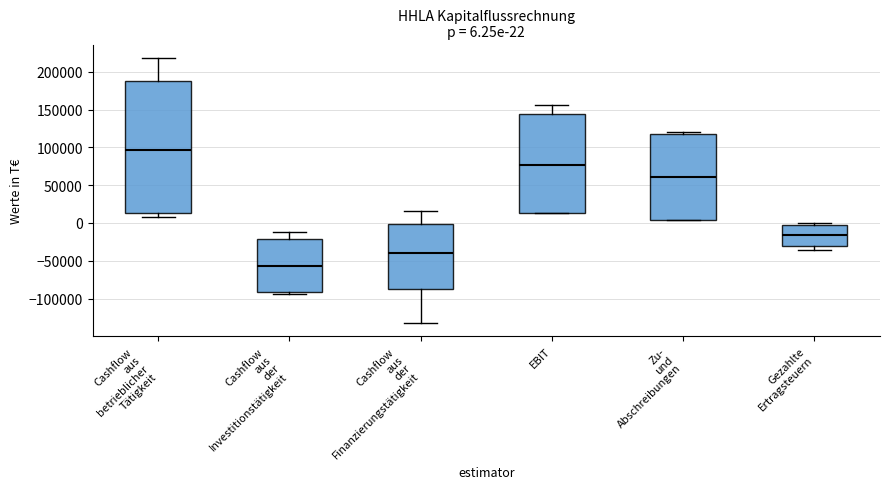

Which box is the tallest, from its lower edge to its upper edge?

Cashflow aus betrieblicher Tätigkeit